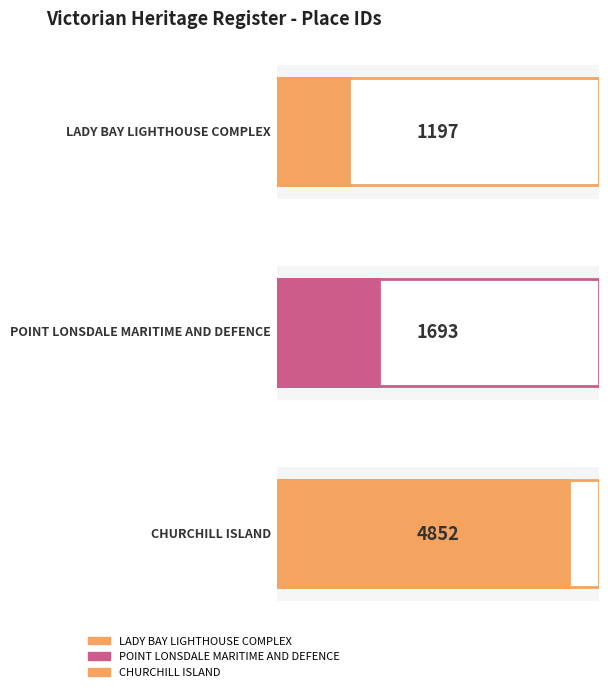

Rank the categories by value from highest to lowest.

CHURCHILL ISLAND, POINT LONSDALE MARITIME AND DEFENCE, LADY BAY LIGHTHOUSE COMPLEX